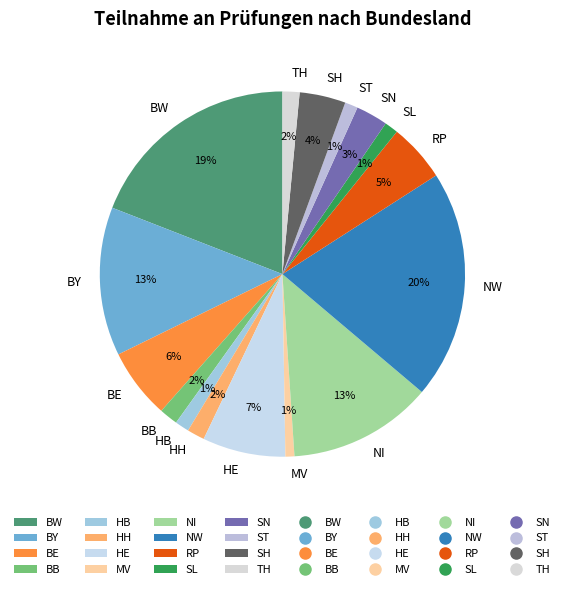

The TH slice represents 9% of the pie. True or false?

False